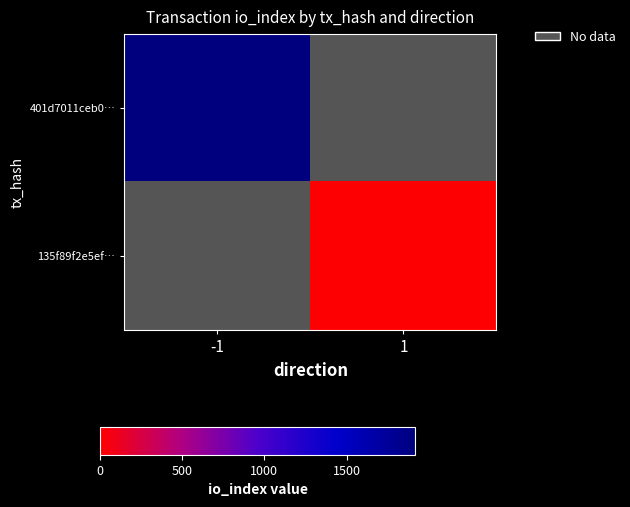

What is the minimum value shown in the chart?

12.0